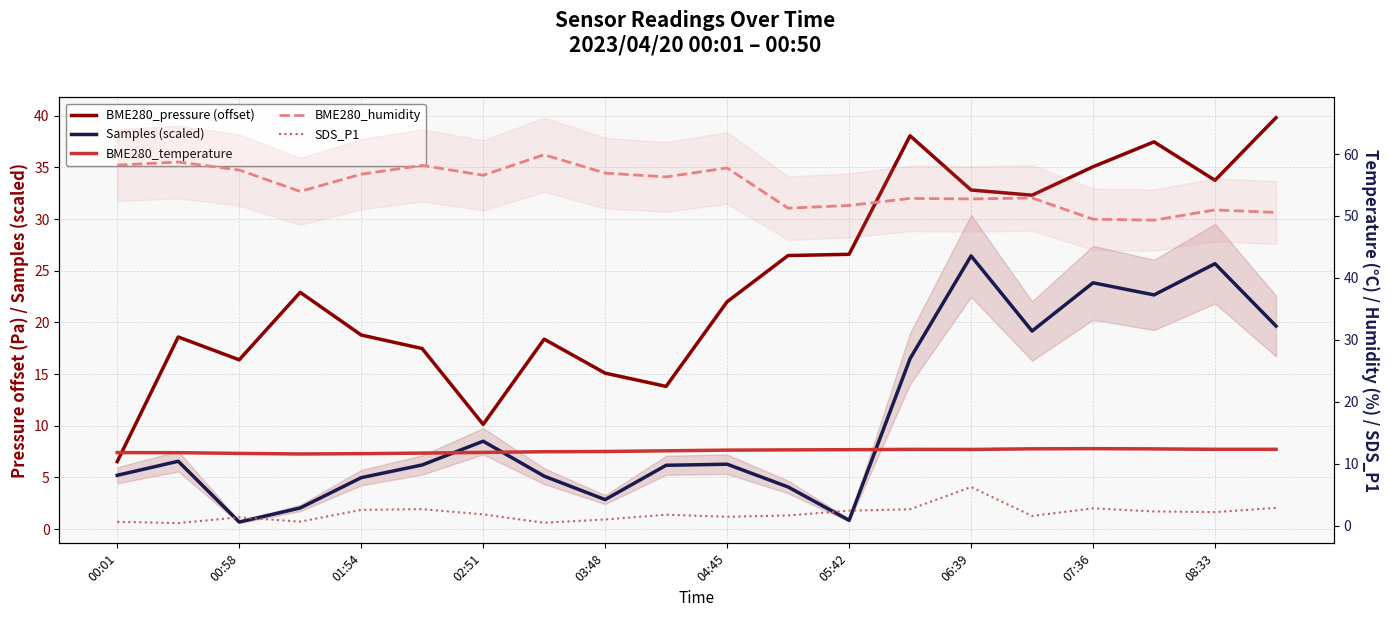

List the series in order of their peak value, highest first.

BME280_humidity, BME280_pressure (offset), Samples (scaled), BME280_temperature, SDS_P1